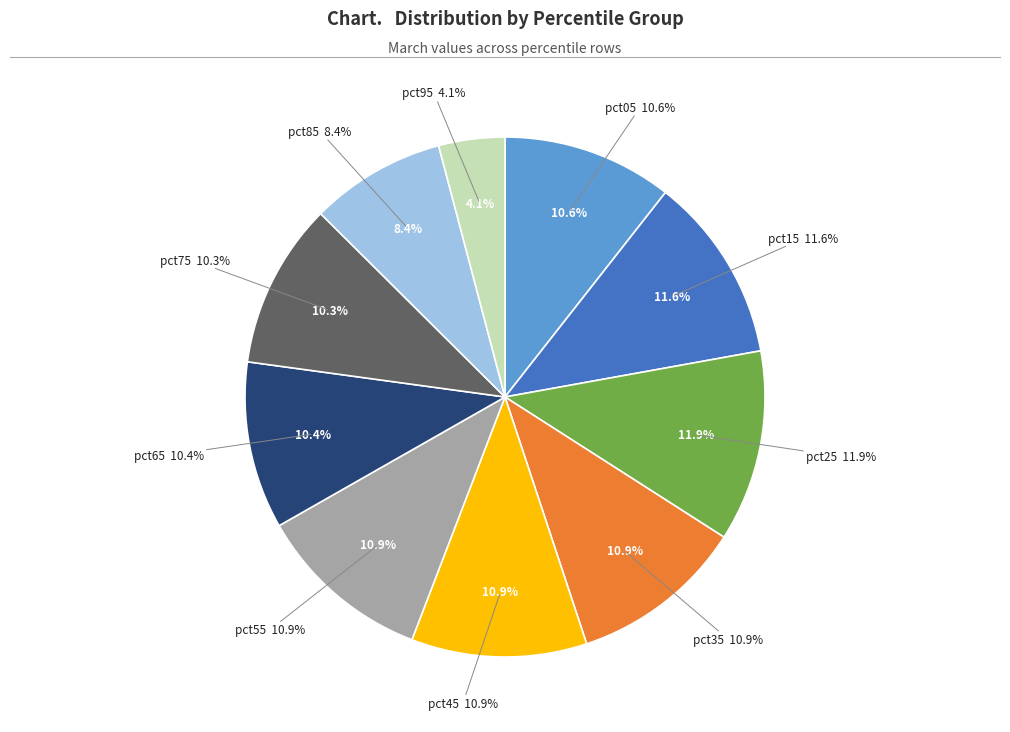

How many segments does this pie chart have?

10